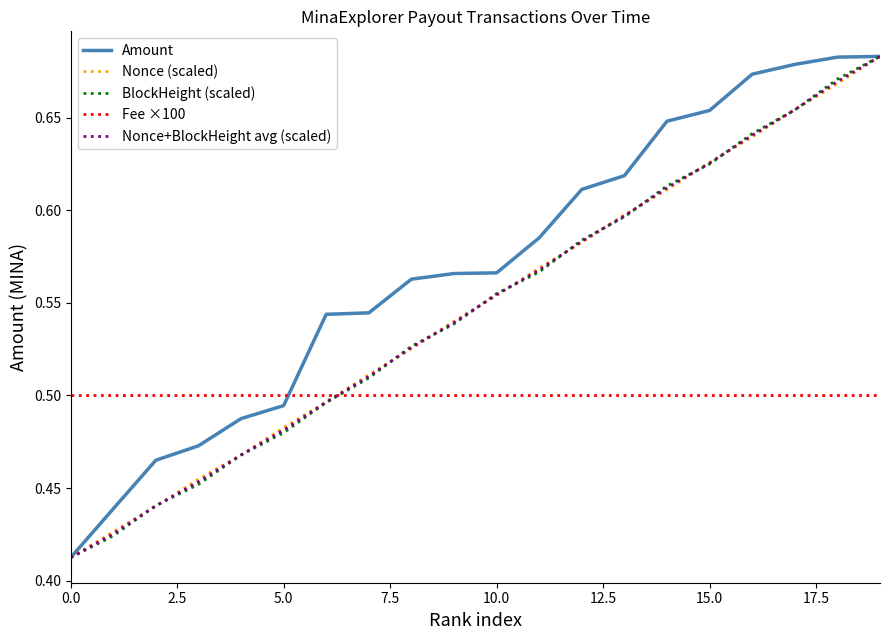

True or false: Nonce (scaled) has more than 2 interior local peaks.

False